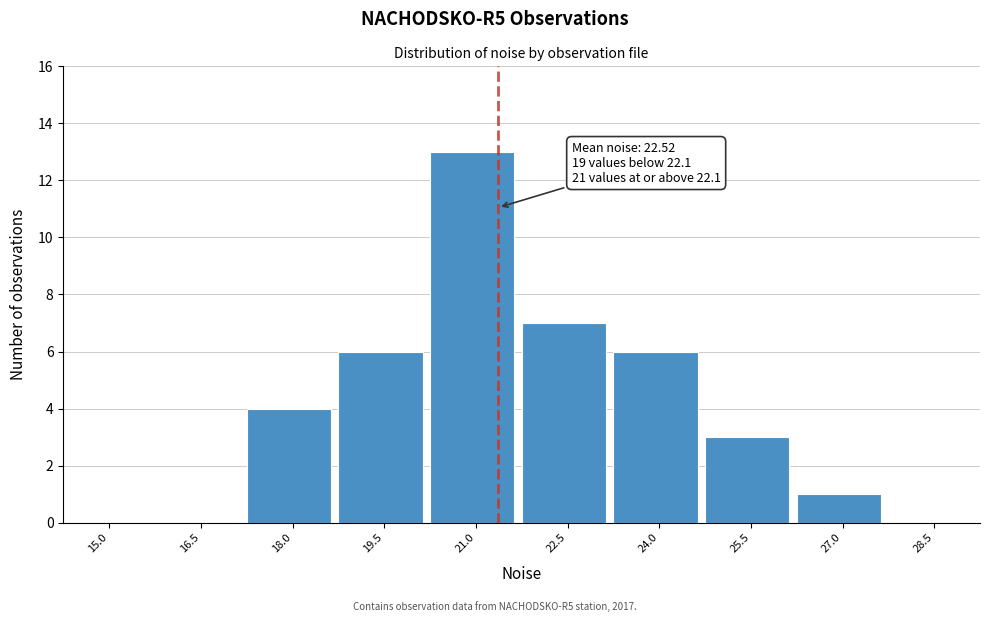

Reading left to right, list all the values displayed in this chart.

15.0=0	16.5=0	18.0=4	19.5=6	21.0=13	22.5=7	24.0=6	25.5=3	27.0=1	28.5=0